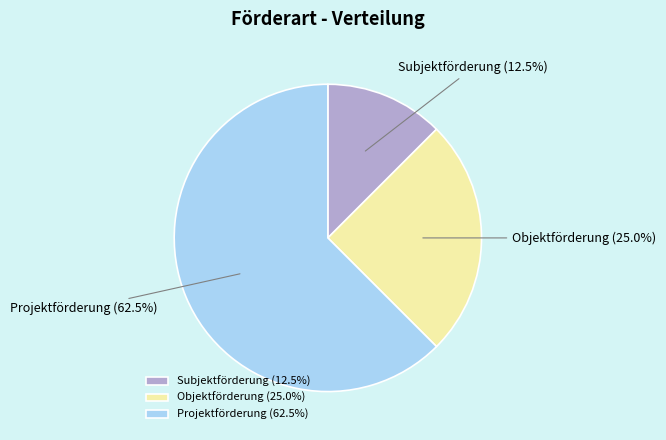

True or false: Objektförderung accounts for 38% of the total.

False